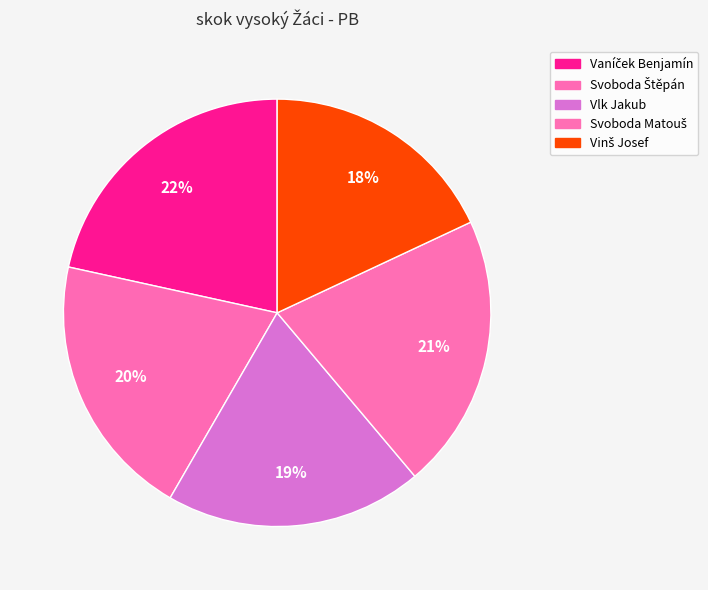

To the nearest percent, what portion does Vlk Jakub represent?

19%